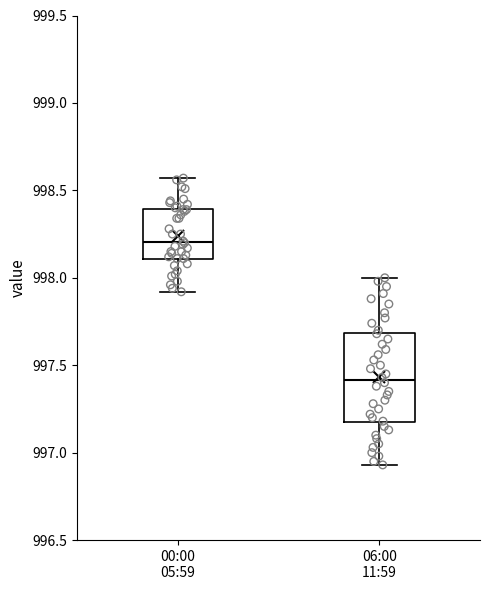

Reading left to right, transcribe this box plot: for each box, give where its median line is, the range the box spans, and where its two whiskers end, as read against the y-axis. The values are not printed on the chart, so give them approximately, as read against the axis.

00:00 05:59: median 998.20, box 998.10 to 998.40, whiskers 997.90 to 998.55
06:00 11:59: median 997.40, box 997.15 to 997.70, whiskers 996.95 to 998.00